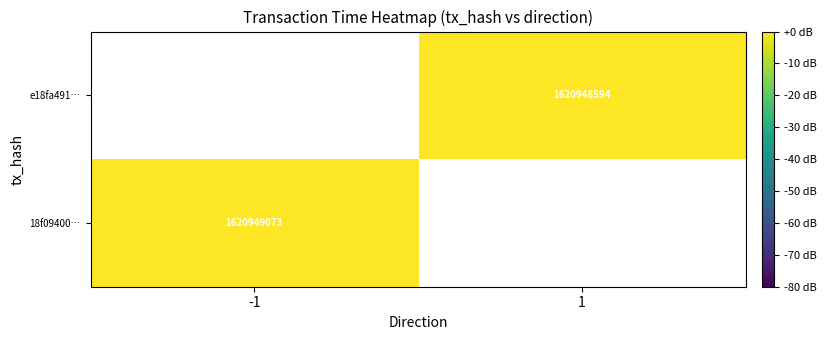

The value of e18fa491… at 1 is 1620948594.0. True or false?

True